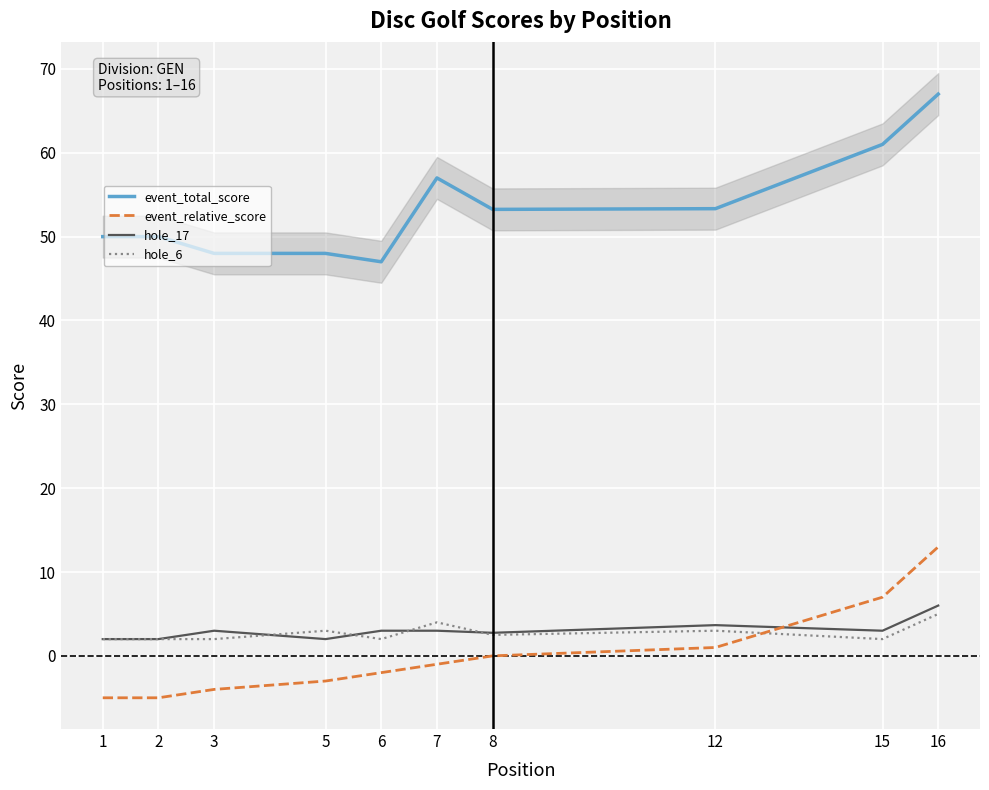

What is the difference between the event_total_score values at 6 and 8?

6.2